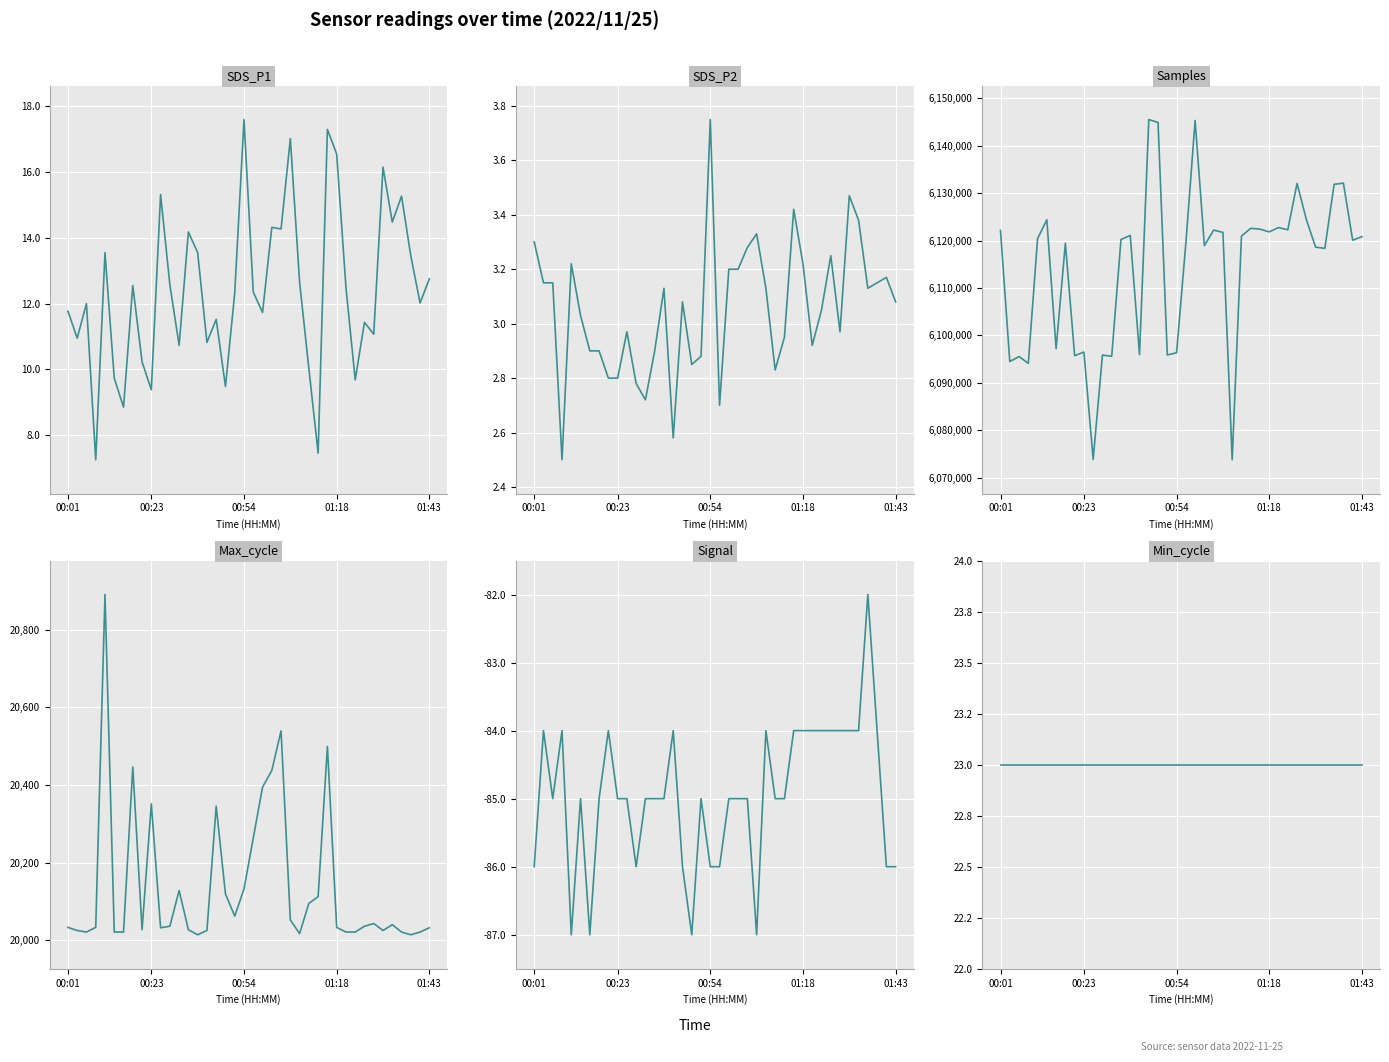

List the series in order of their peak value, highest first.

Samples, Max_cycle, Min_cycle, SDS_P1, SDS_P2, Signal